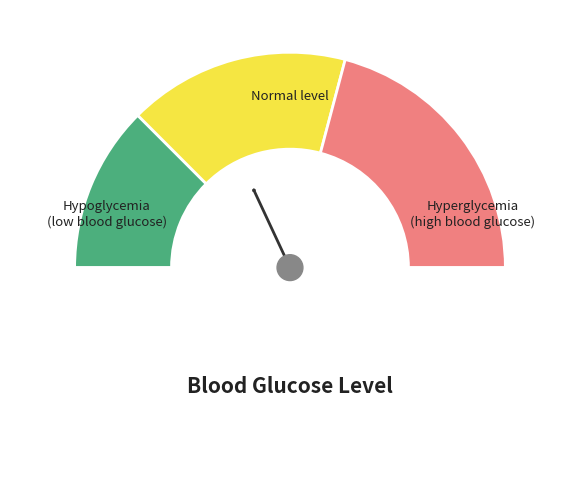

How many slices are in this pie chart?

4